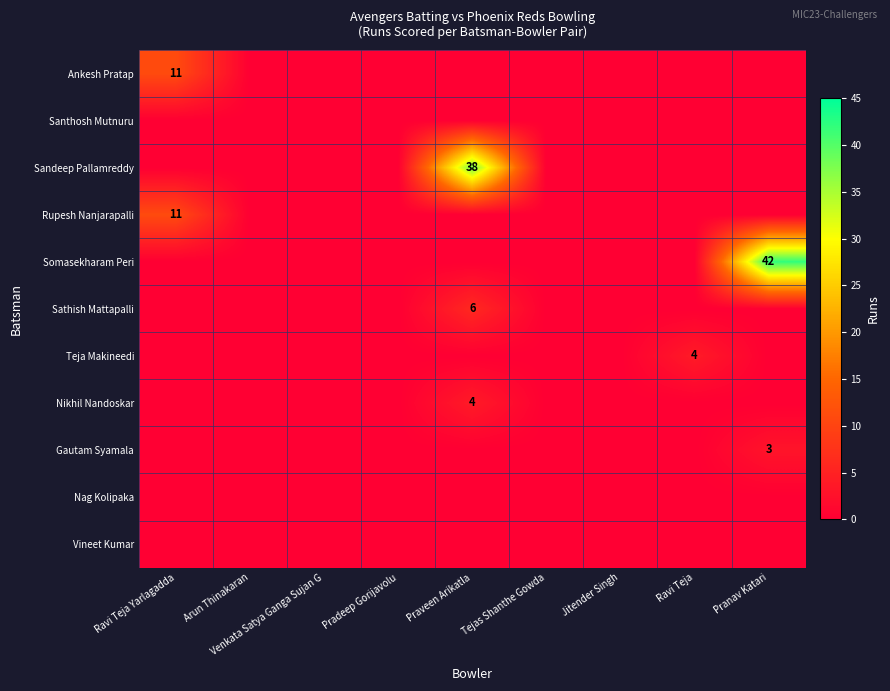

Rank the categories by Gautam Syamala value from highest to lowest.

Pranav Katari, Ravi Teja Yarlagadda, Arun Thinakaran, Venkata Satya Ganga Sujan G, Pradeep Gorijavolu, Praveen Arikatla, Tejas Shanthe Gowda, Jitender Singh, Ravi Teja